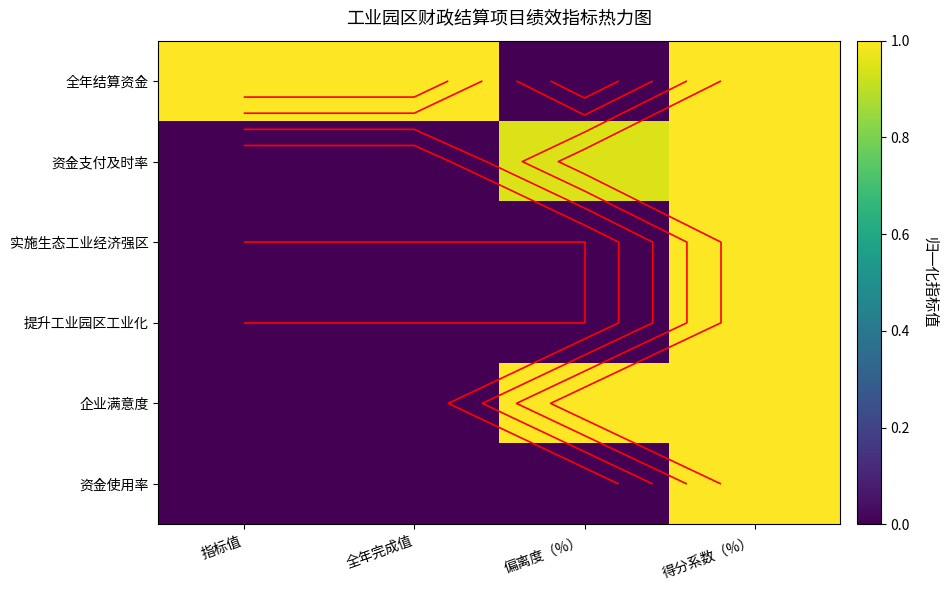

Which has a higher value, 指标值 or 偏离度（%）?

指标值